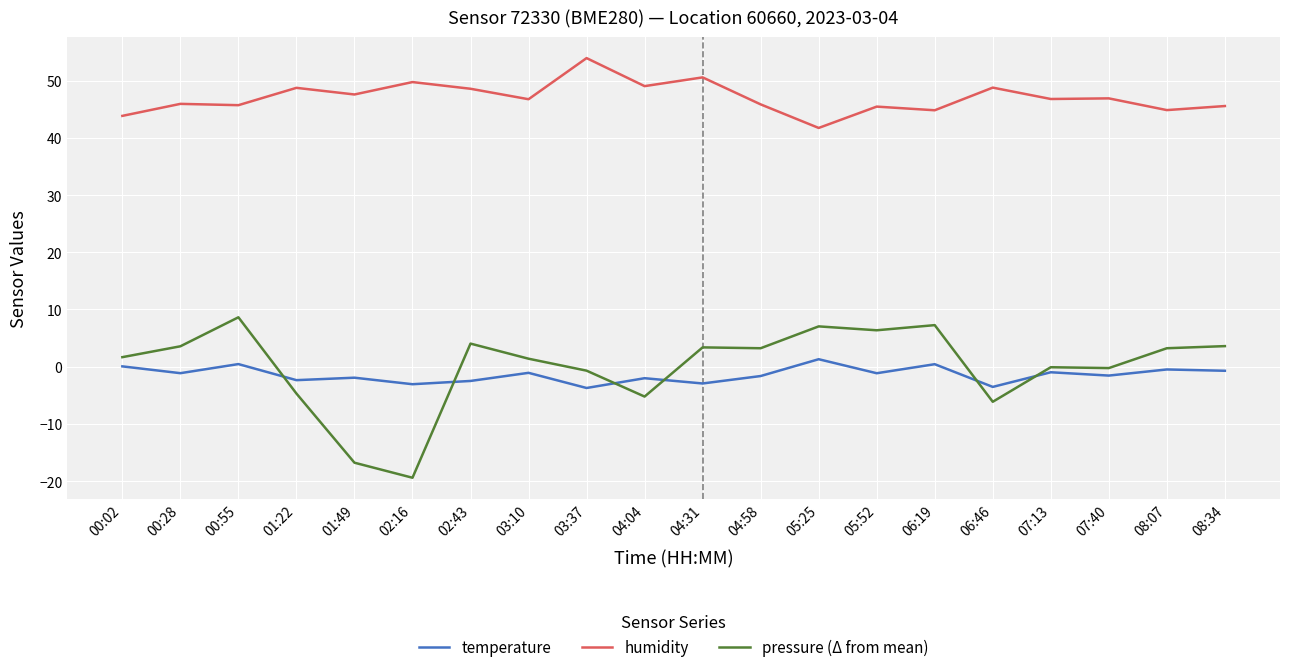

What is the spread (max minus min) of values at 01:49?

64.4